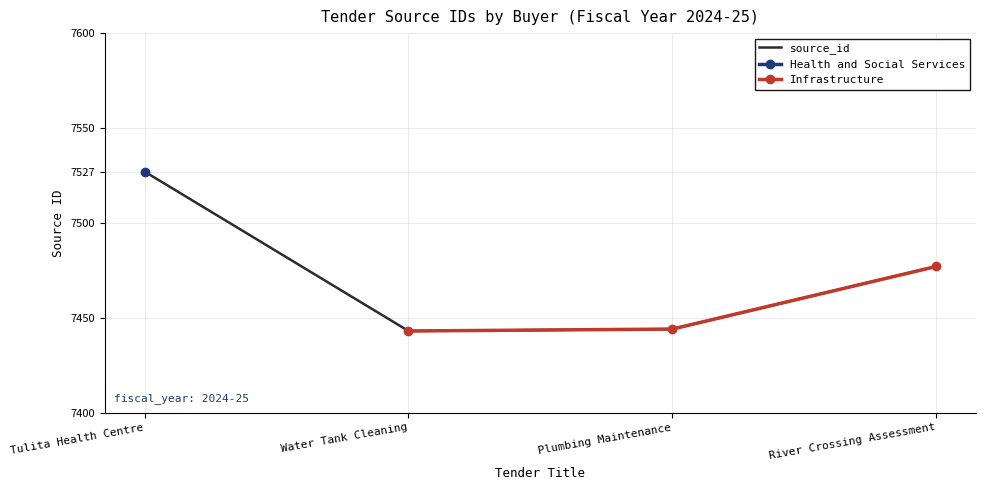

What is the label of the 4th point from the left?

River Crossing Assessment